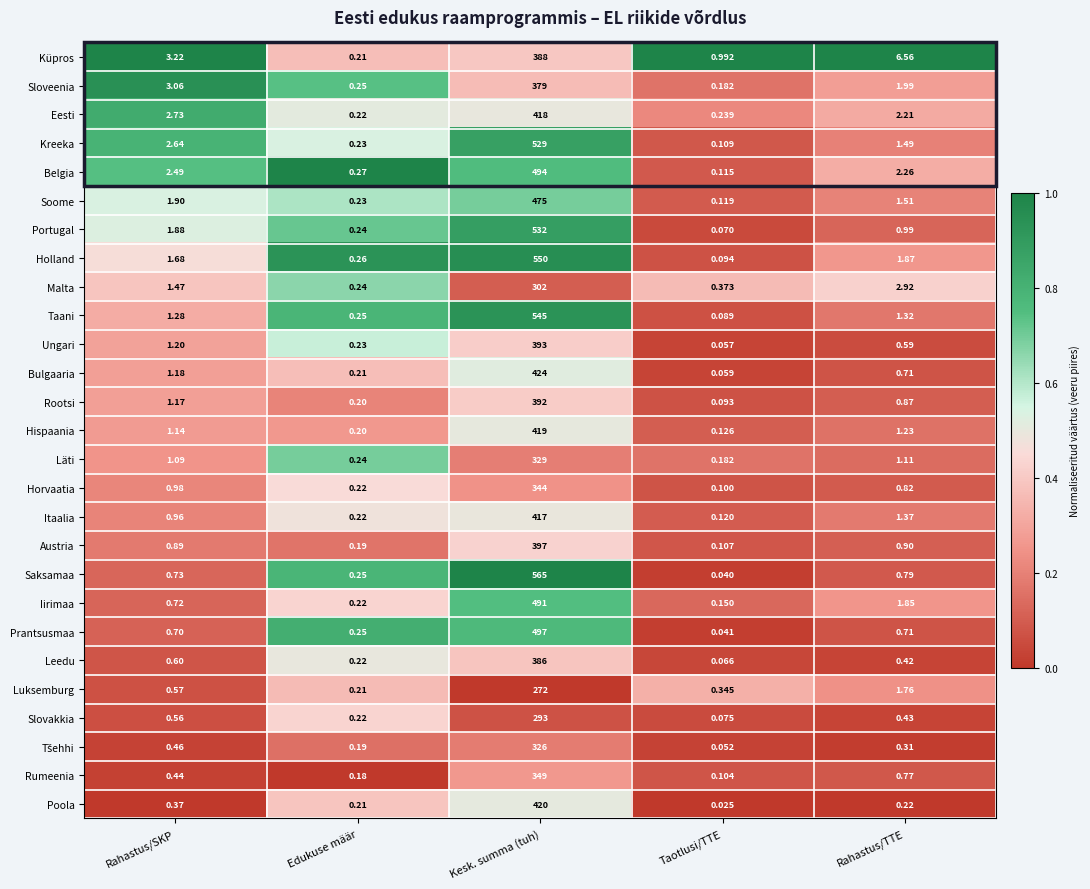

What is the total value across all series at Edukuse määr?

6.1